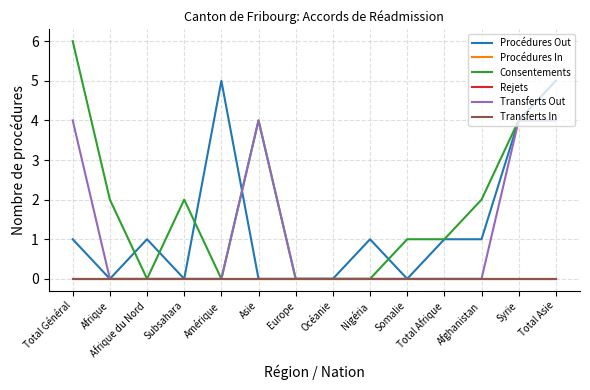

Reading left to right, list all the values displayed in this chart.

Procédures Out: Total Général=1	Afrique=0	Afrique du Nord=1	Subsahara=0	Amérique=5	Asie=0	Europe=0	Océanie=0	Nigéria=1	Somalie=0	Total Afrique=1	Afghanistan=1	Syrie=4	Total Asie=5
Procédures In: Total Général=0	Afrique=0	Afrique du Nord=0	Subsahara=0	Amérique=0	Asie=0	Europe=0	Océanie=0	Nigéria=0	Somalie=0	Total Afrique=0	Afghanistan=0	Syrie=0	Total Asie=0
Consentements: Total Général=6	Afrique=2	Afrique du Nord=0	Subsahara=2	Amérique=0	Asie=4	Europe=0	Océanie=0	Nigéria=0	Somalie=1	Total Afrique=1	Afghanistan=2	Syrie=4	Total Asie=4
Rejets: Total Général=0	Afrique=0	Afrique du Nord=0	Subsahara=0	Amérique=0	Asie=0	Europe=0	Océanie=0	Nigéria=0	Somalie=0	Total Afrique=0	Afghanistan=0	Syrie=0	Total Asie=0
Transferts Out: Total Général=4	Afrique=0	Afrique du Nord=0	Subsahara=0	Amérique=0	Asie=4	Europe=0	Océanie=0	Nigéria=0	Somalie=0	Total Afrique=0	Afghanistan=0	Syrie=4	Total Asie=4
Transferts In: Total Général=0	Afrique=0	Afrique du Nord=0	Subsahara=0	Amérique=0	Asie=0	Europe=0	Océanie=0	Nigéria=0	Somalie=0	Total Afrique=0	Afghanistan=0	Syrie=0	Total Asie=0